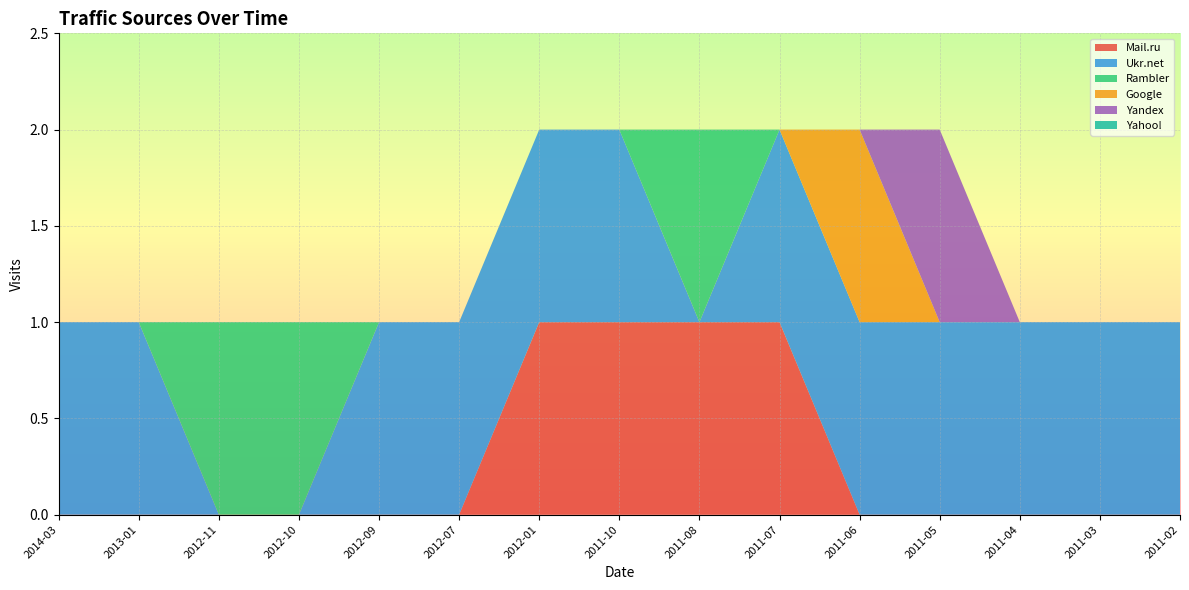

Reading left to right, what are all the values shown in this chart?

Mail.ru: 0	0	0	0	0	0	1	1	1	1	0	0	0	0	0
Ukr.net: 1	1	0	0	1	1	1	1	0	1	1	1	1	1	1
Rambler: 0	0	1	1	0	0	0	0	1	0	0	0	0	0	0
Google: 0	0	0	0	0	0	0	0	0	0	1	0	0	0	0
Yandex: 0	0	0	0	0	0	0	0	0	0	0	1	0	0	0
Yahoo!: 0	0	0	0	0	0	0	0	0	0	0	0	0	0	0